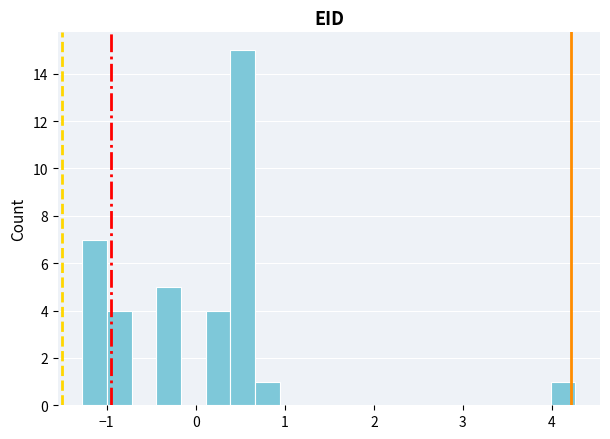

Around what value on the x-axis is the tallest bar? Give the approximate position of its centre, as read against the axis.

0.5